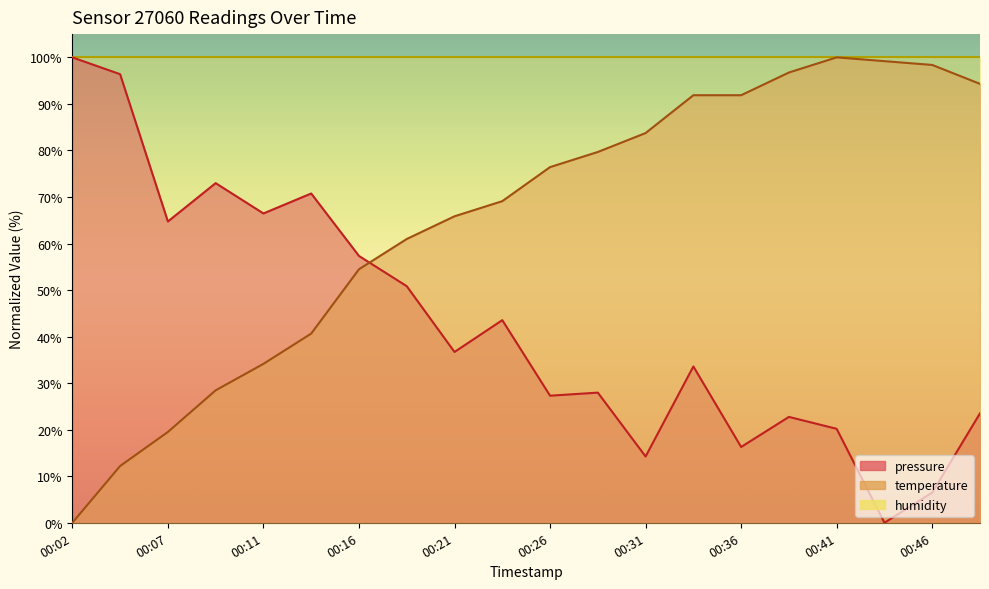

What is the difference between the maximum and second lowest values in the pressure series?

93.5